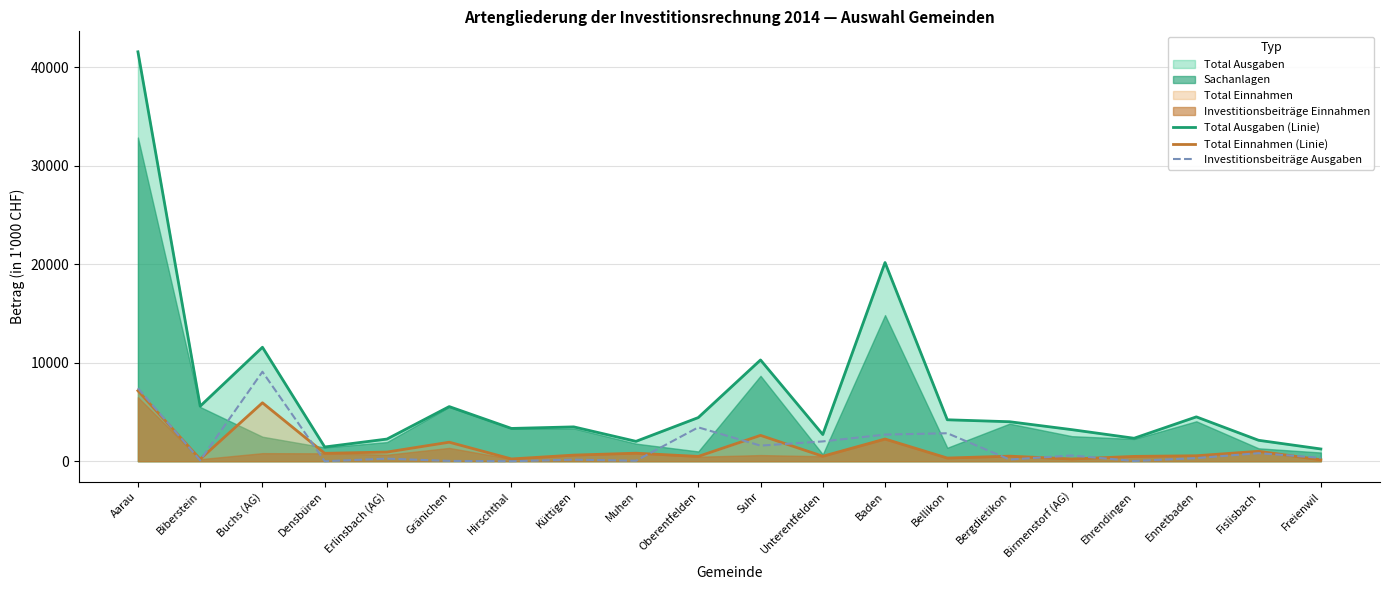

Which category has the highest value in the Total Ausgaben (Linie) series?

Aarau